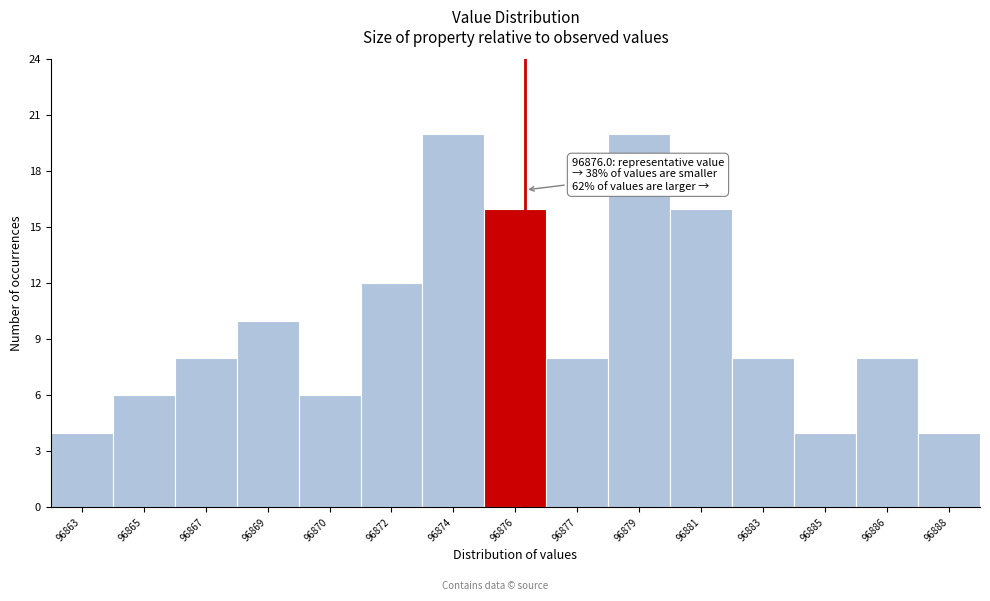

Reading left to right, list all the values displayed in this chart.

4	6	8	10	6	12	20	16	8	20	16	8	4	8	4